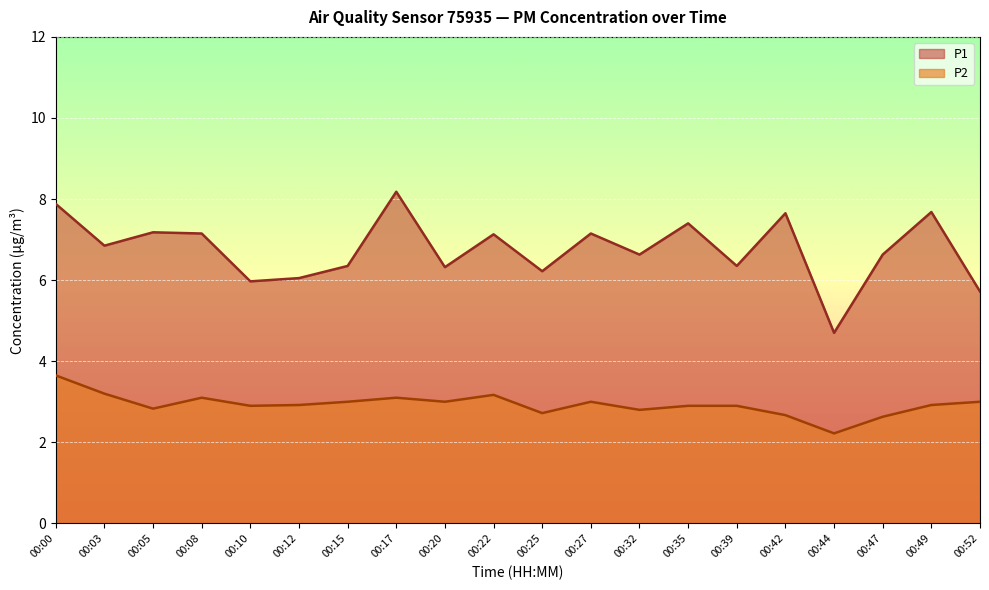

True or false: P1 and P2 cross at least once.

False